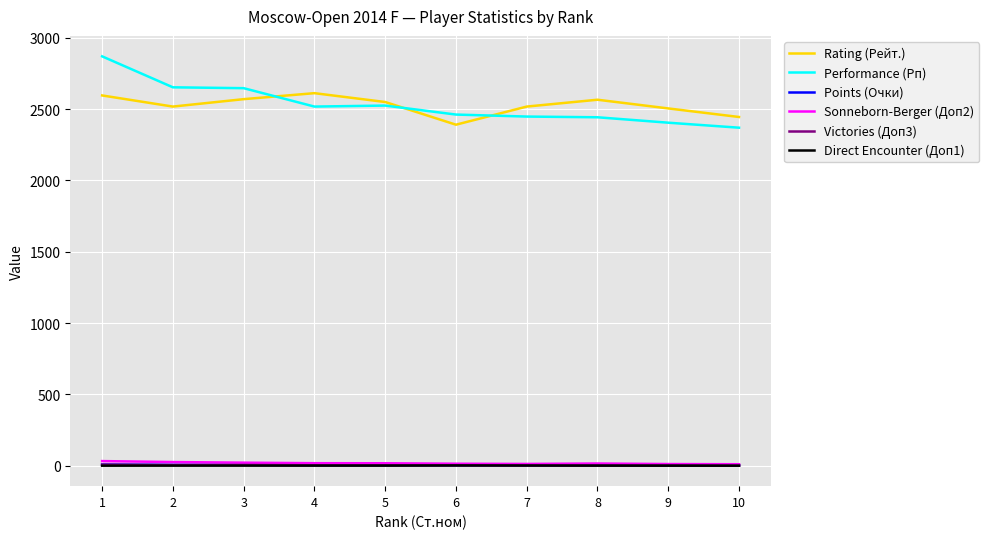

Which series has the widest spread of values?

Performance (Рп)